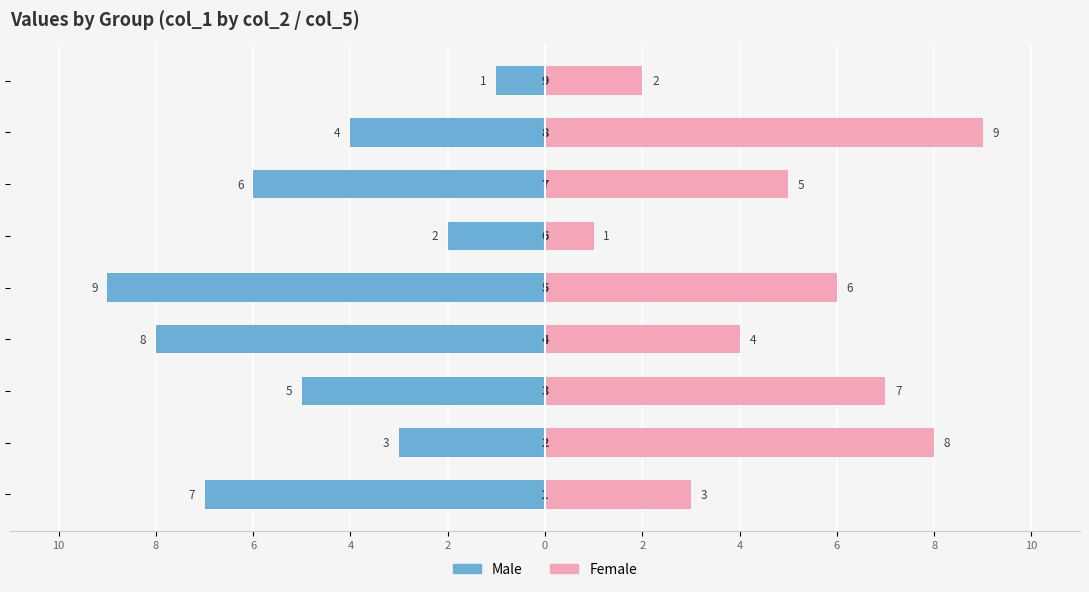

How many bars are there in total?

18